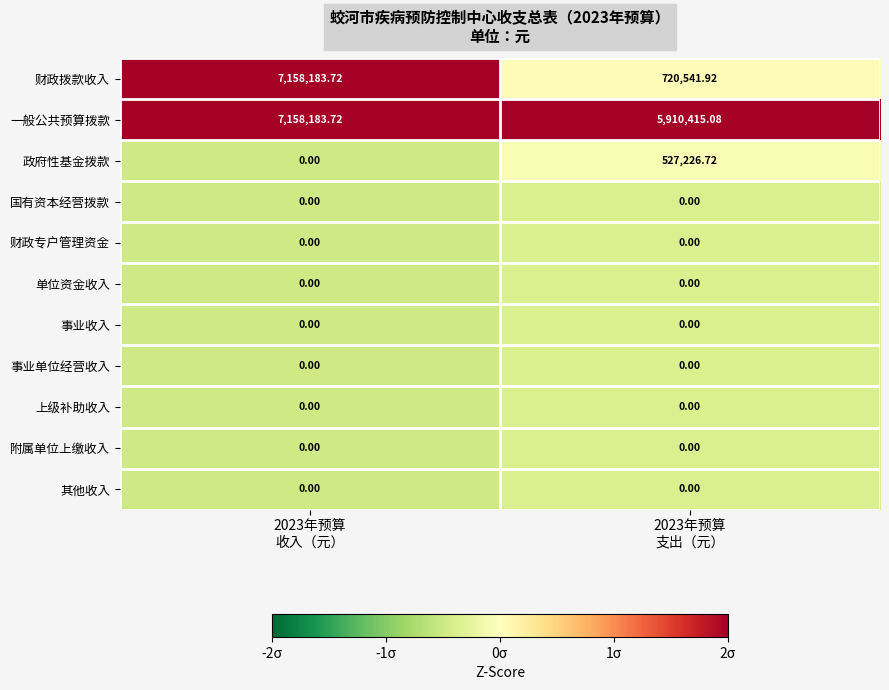

Which series has the widest spread of values?

财政拨款收入